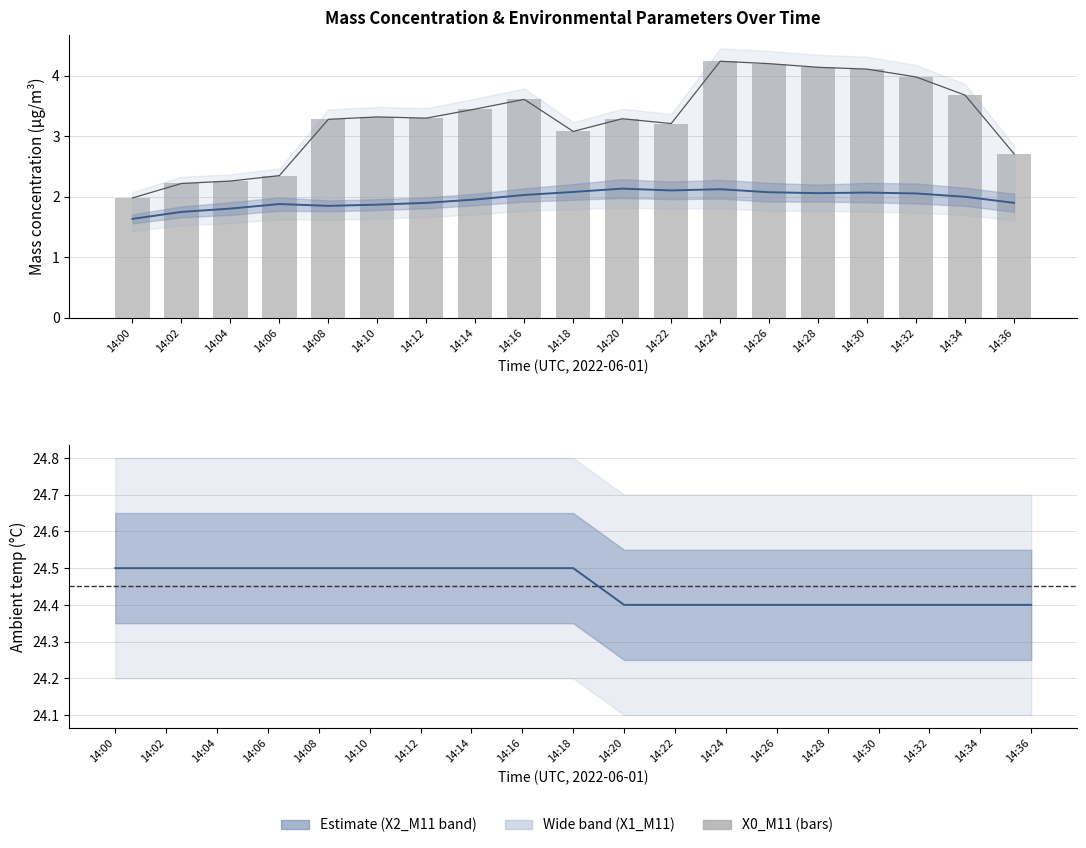

Does the chart contain stacked bars?

No